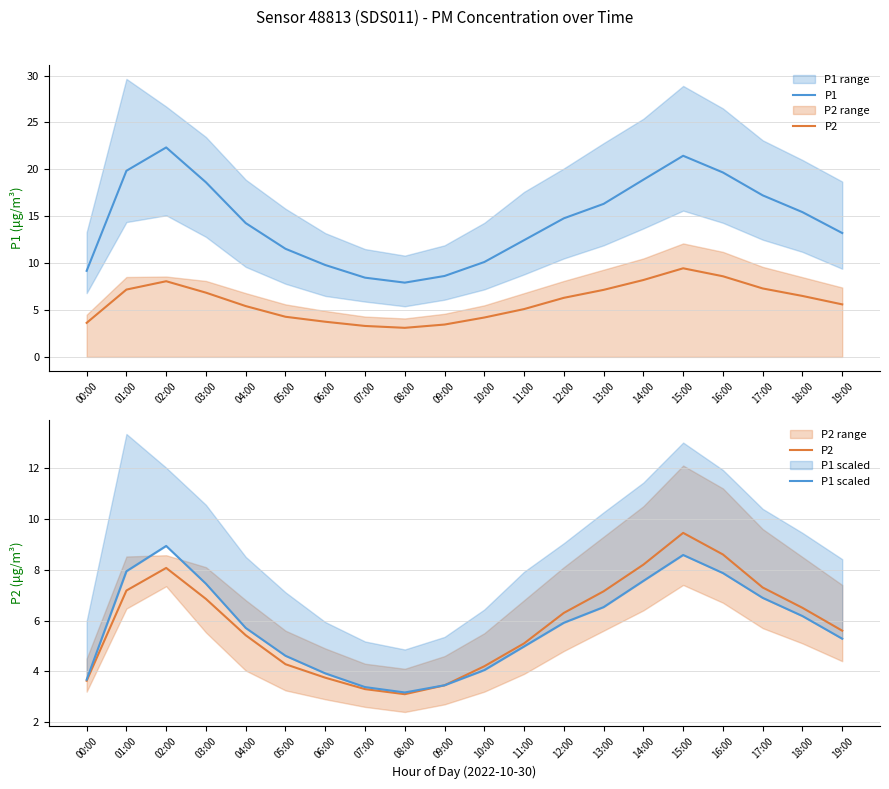

How many values in the P1 scaled series exceed 5?

12